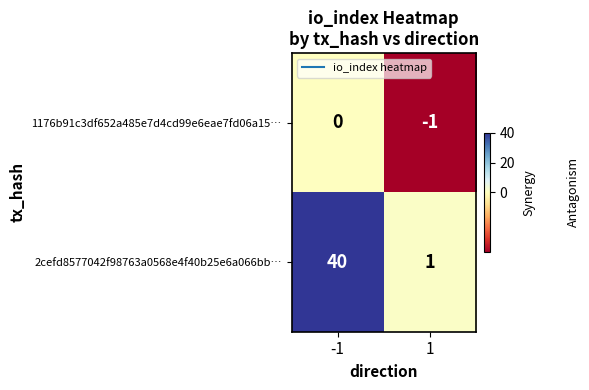

Reading right to left, extract all data points from this chart.

1176b91c3df652a485e7d4cd99e6eae7fd06a15…: -1	0
2cefd8577042f98763a0568e4f40b25e6a066bb…: 1	40